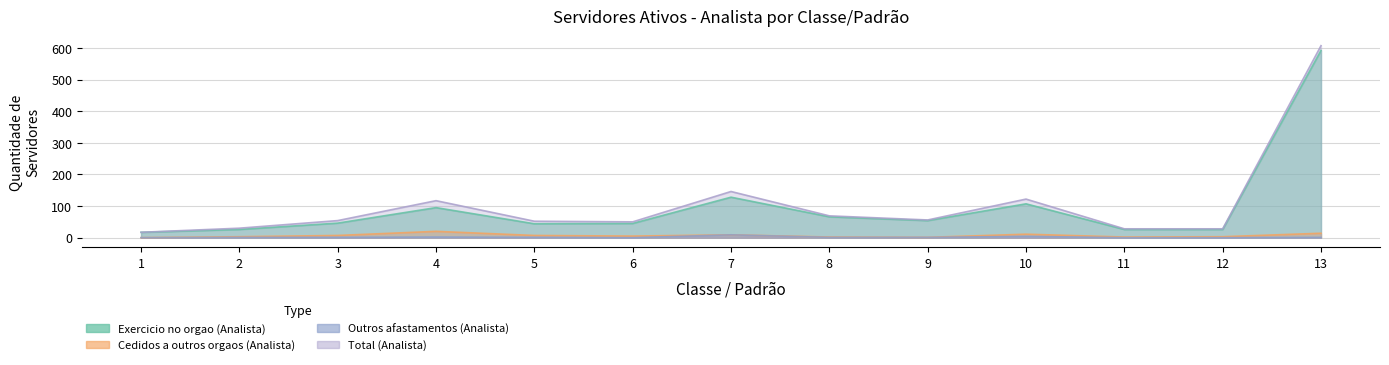

Where does the Cedidos a outros orgaos (Analista) series first go above 5?

3